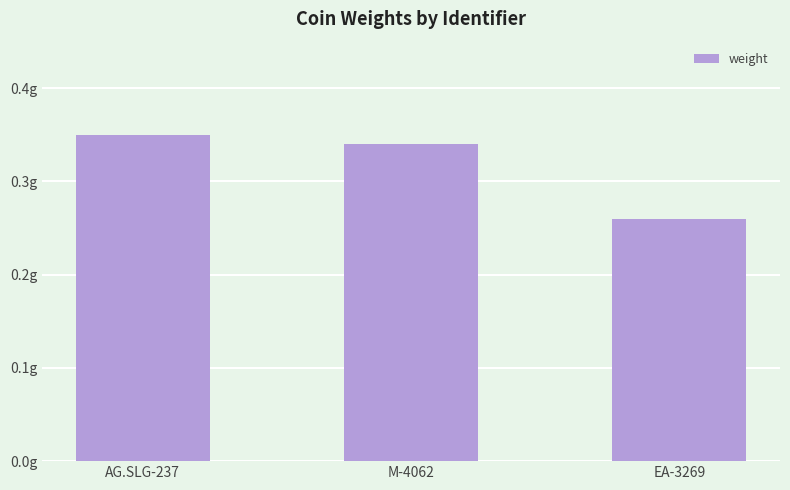

Is it true that the value at EA-3269 is 0.4?

False